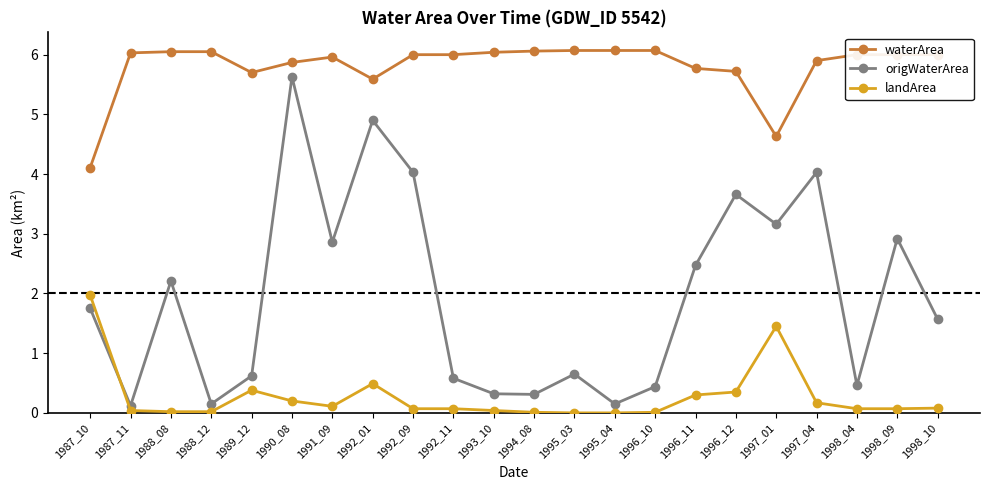

At which category is the sum across all series the highest?

1990_08